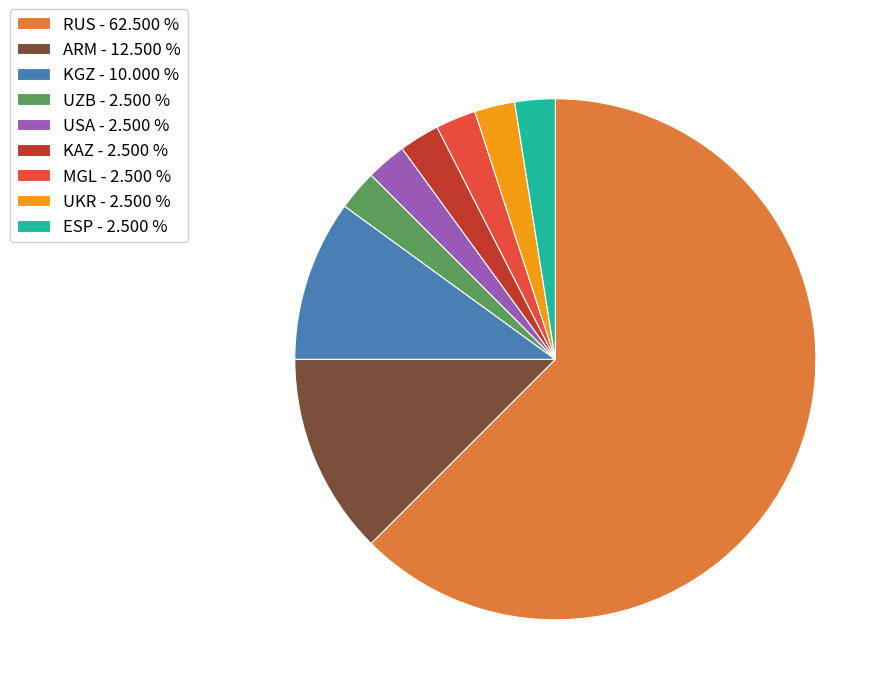

Is KGZ - 10.000 % the majority of the pie?

No